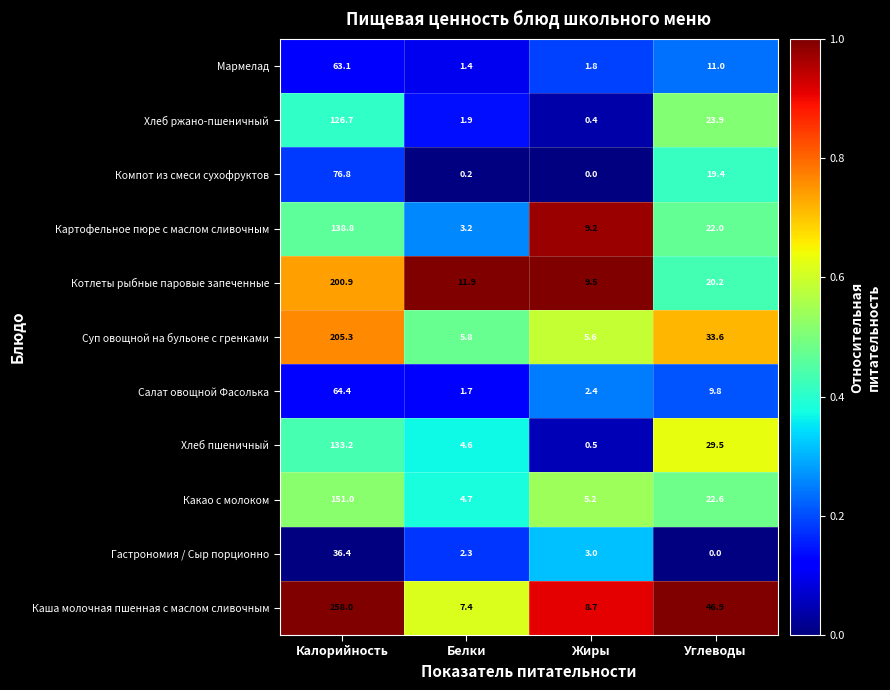

Which series has the largest total across all categories?

Каша молочная пшенная с маслом сливочным